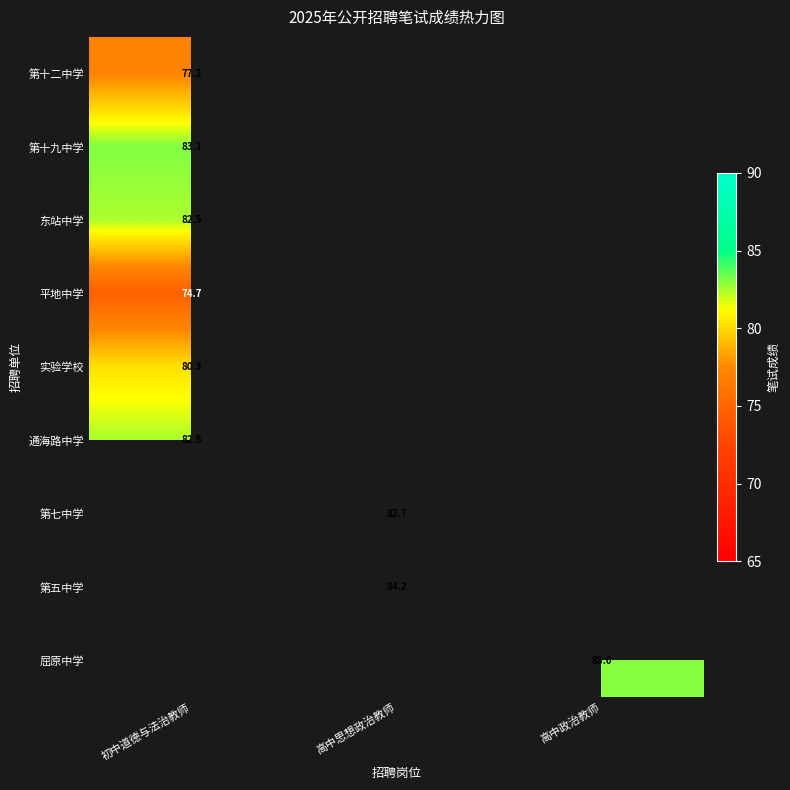

How many distinct data groups are displayed?

9